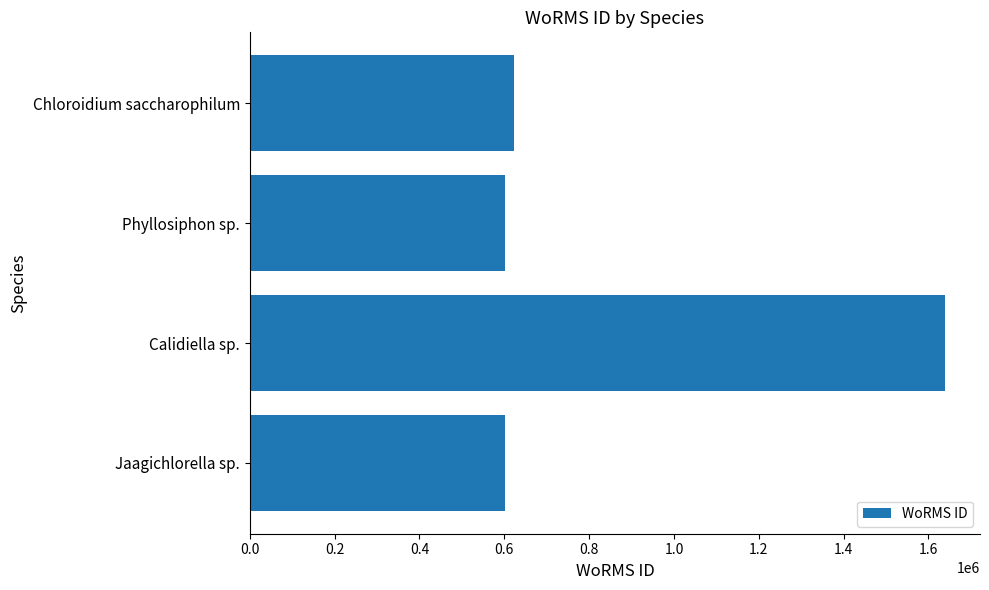

What value does the data have at Jaagichlorella sp.?

602750